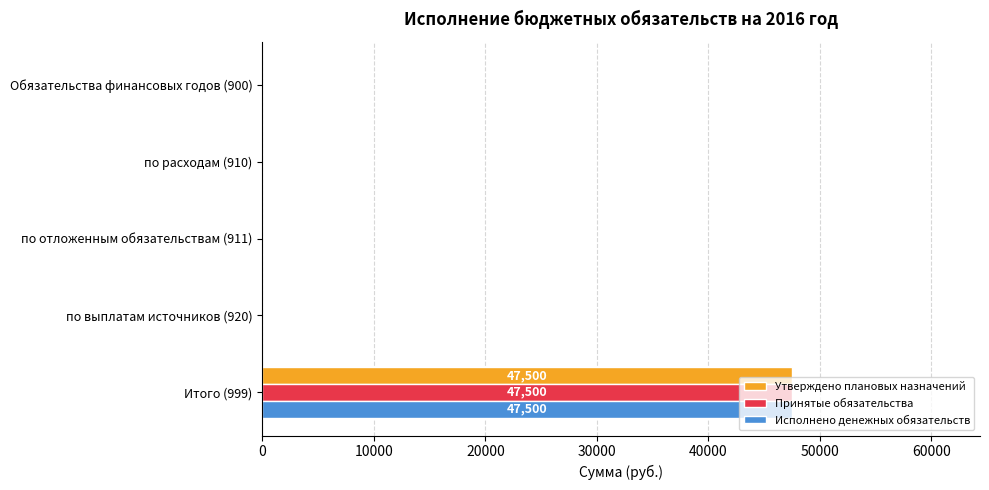

What is the sum of the Исполнено денежных обязательств values at Итого (999) and по выплатам источников (920)?

47500